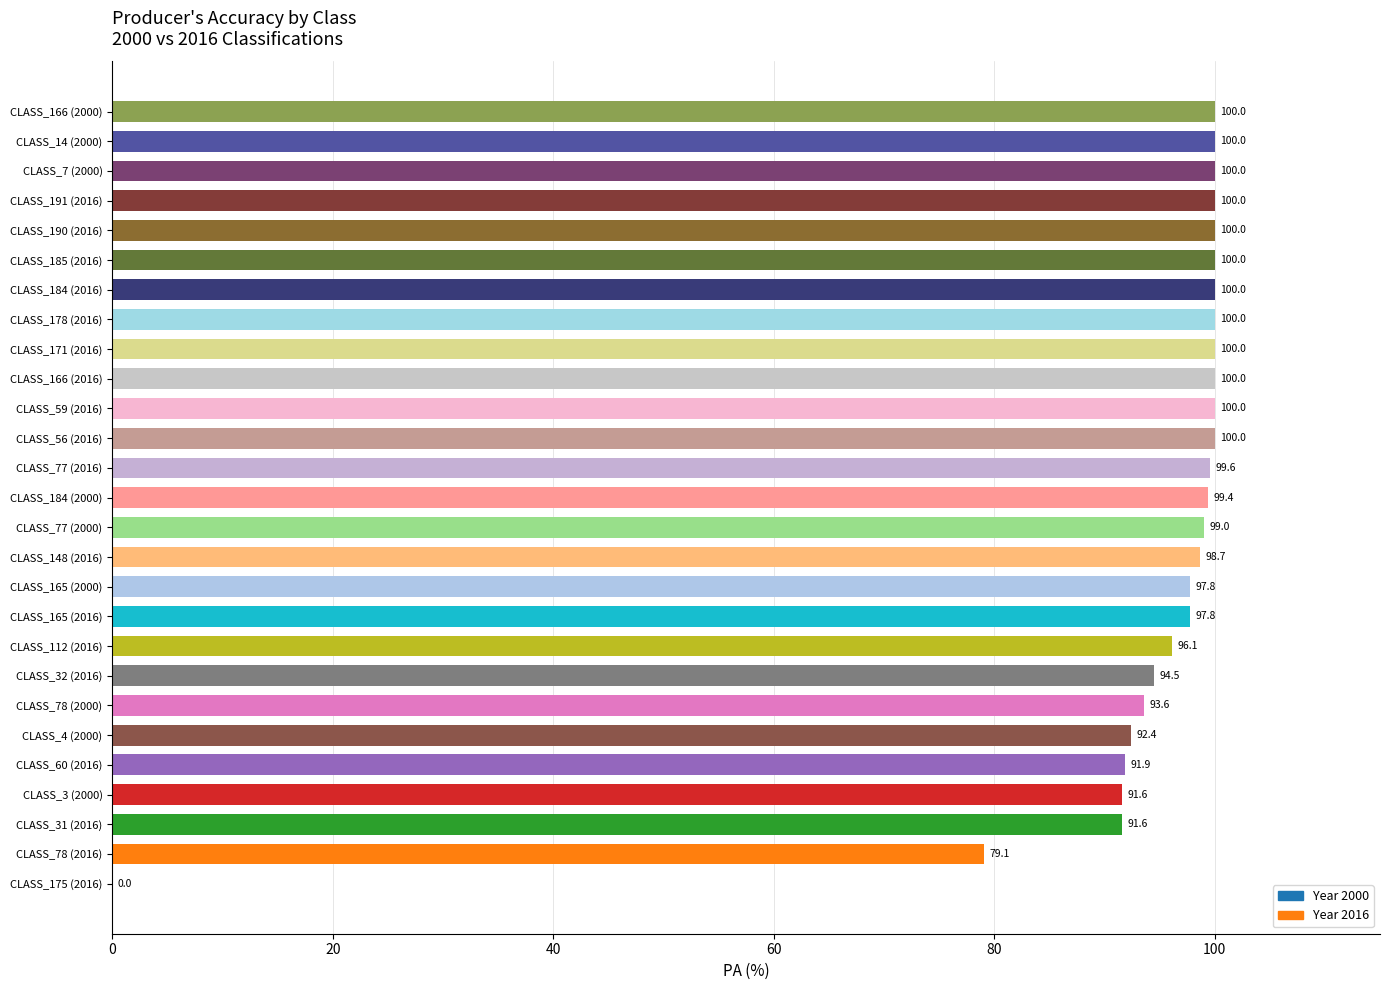

The chart shows a value of 28.5 at CLASS_3 (2000). True or false?

False